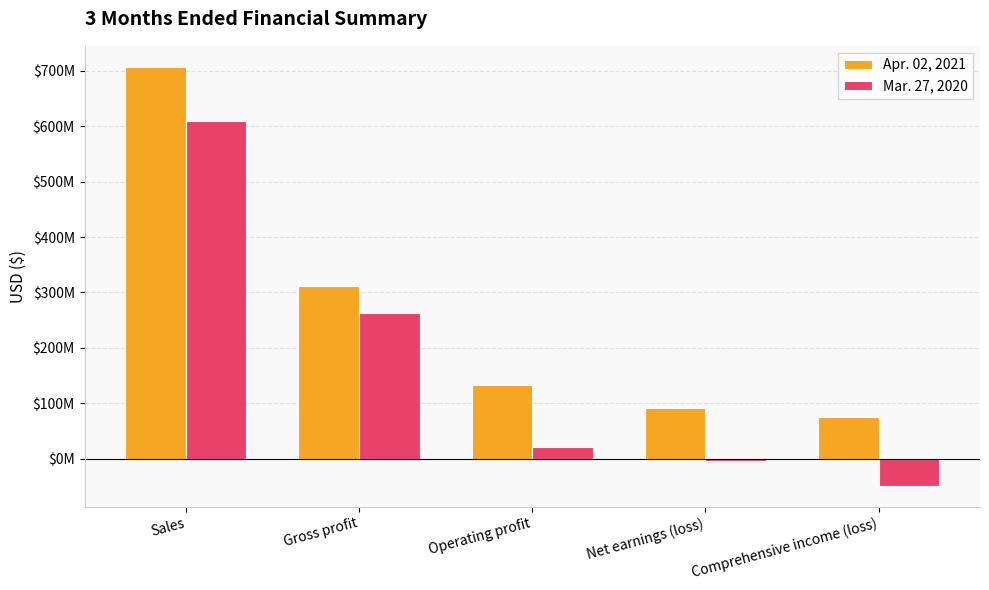

Are the bars horizontal?

No